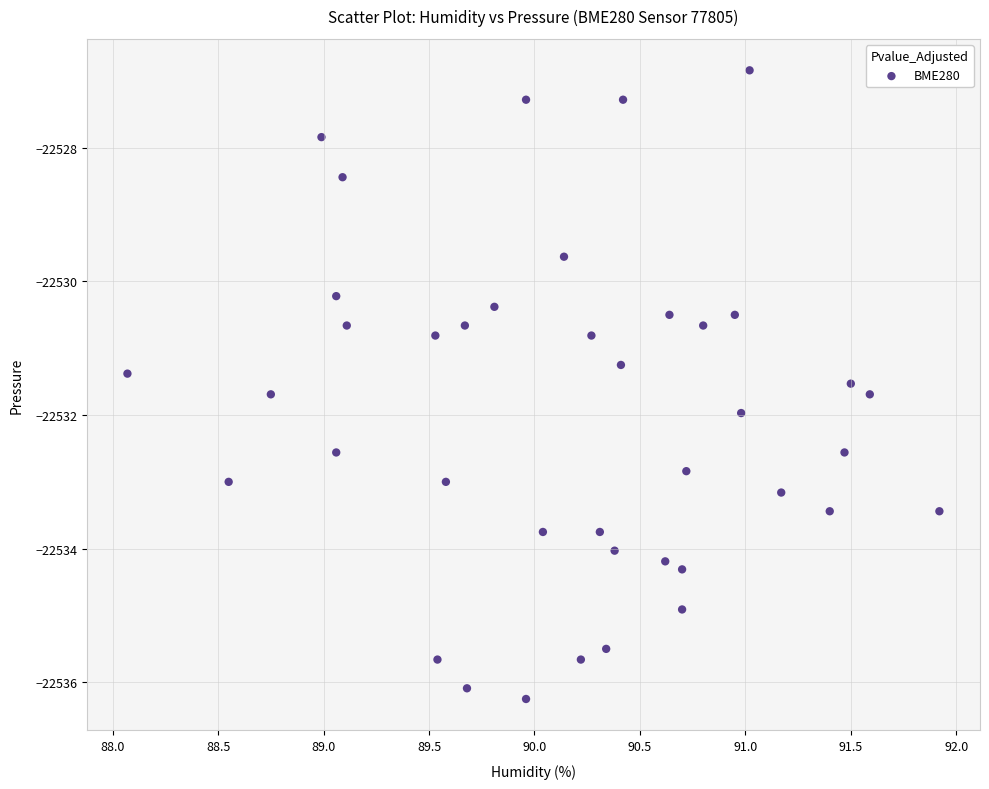

What is the range of Y values (max minus min)?

9.4